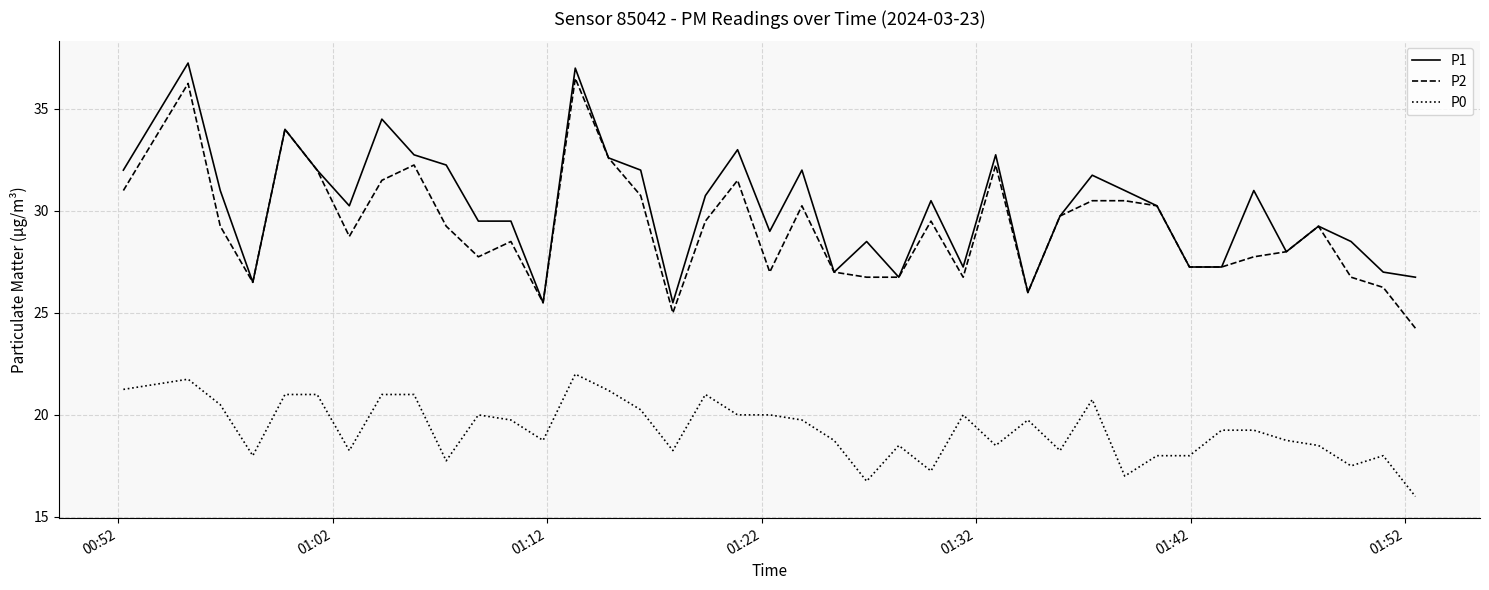

True or false: P0 and P1 intersect in this chart.

False